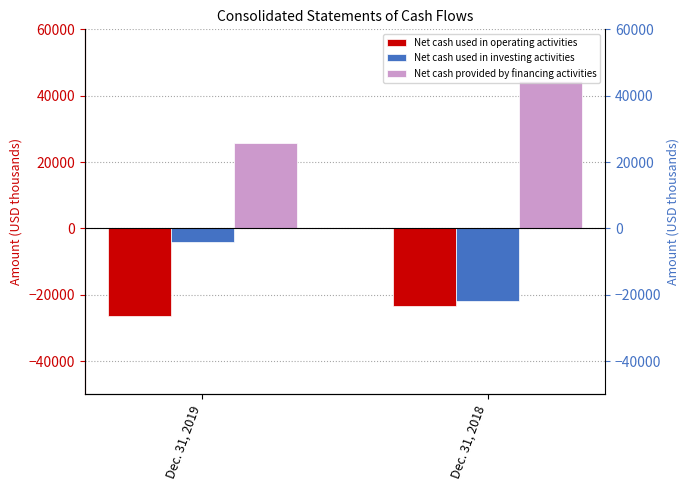

Which series has the largest range (max minus min)?

Net cash provided by financing activities